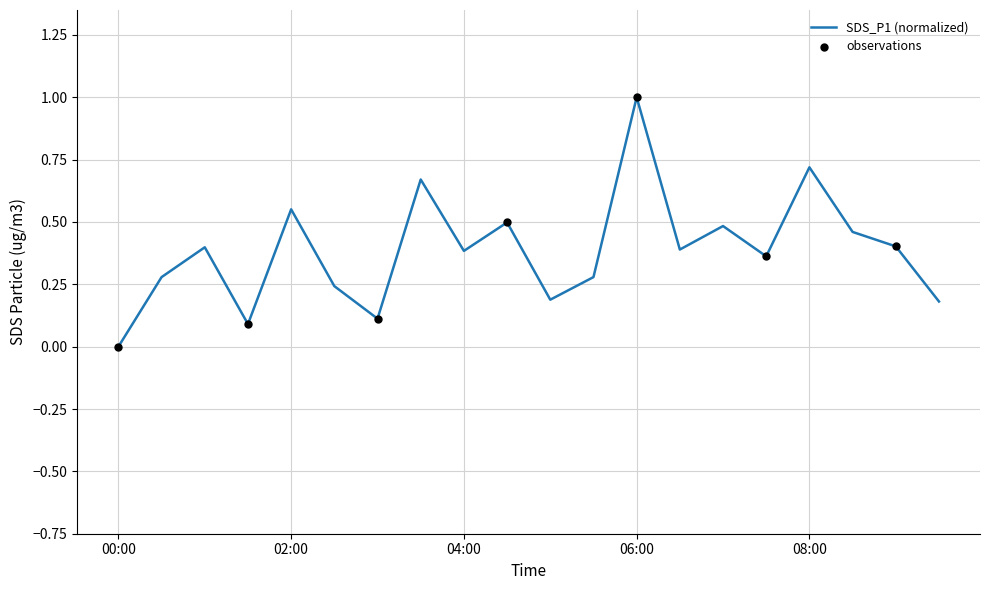

Between 09:30 and 07:00, which is larger?

07:00